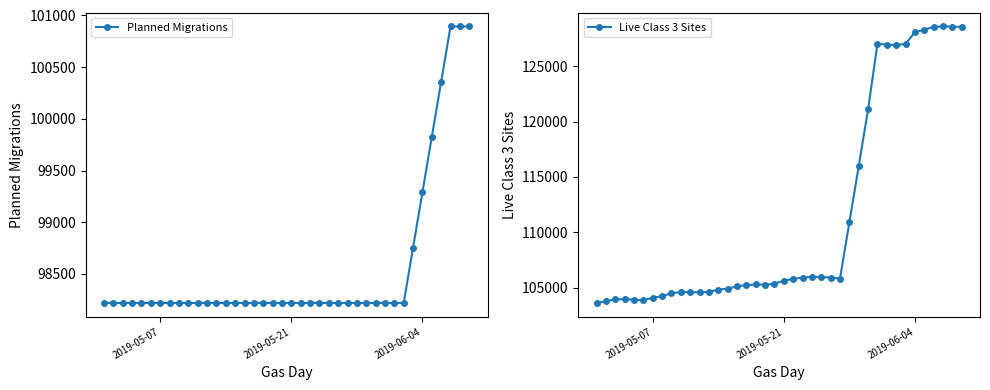

What is the value of the Live Class 3 Sites point at the 1st from the left?

103614